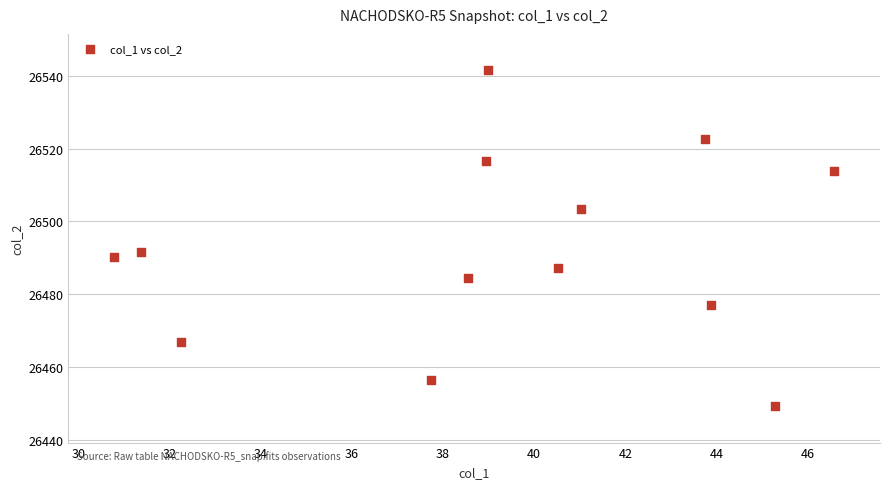

What is the range of X values (max minus min)?

15.8